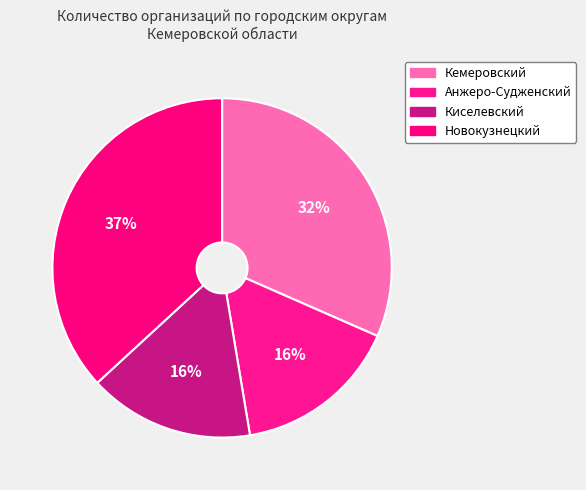

How many slices are in this pie chart?

4